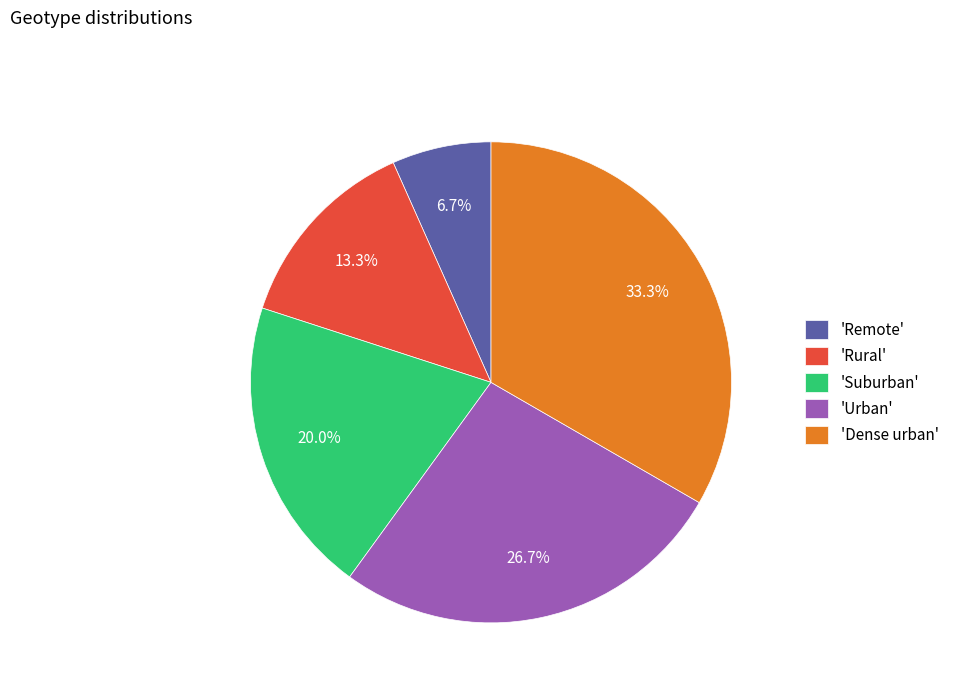

What percentage is NOT represented by 'Suburban'?

80.0%